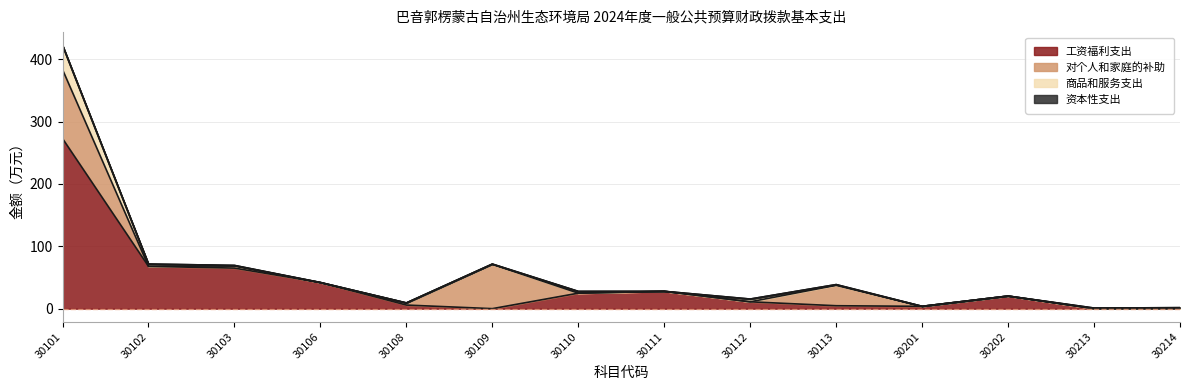

Which label corresponds to the smallest value in the chart?

30109